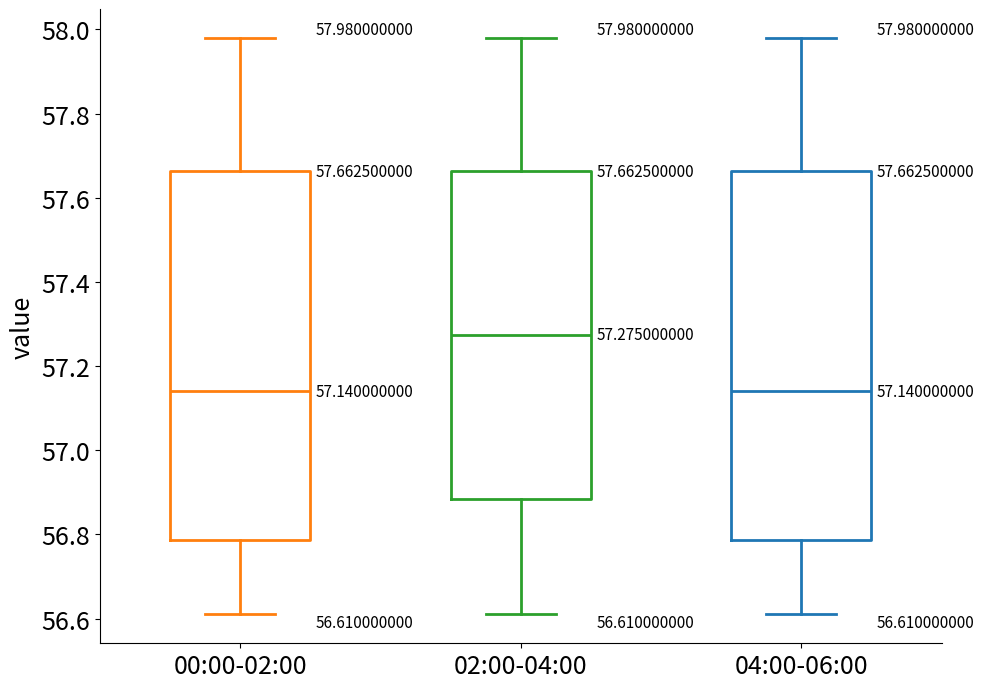

Which box has the highest median line?

02:00-04:00